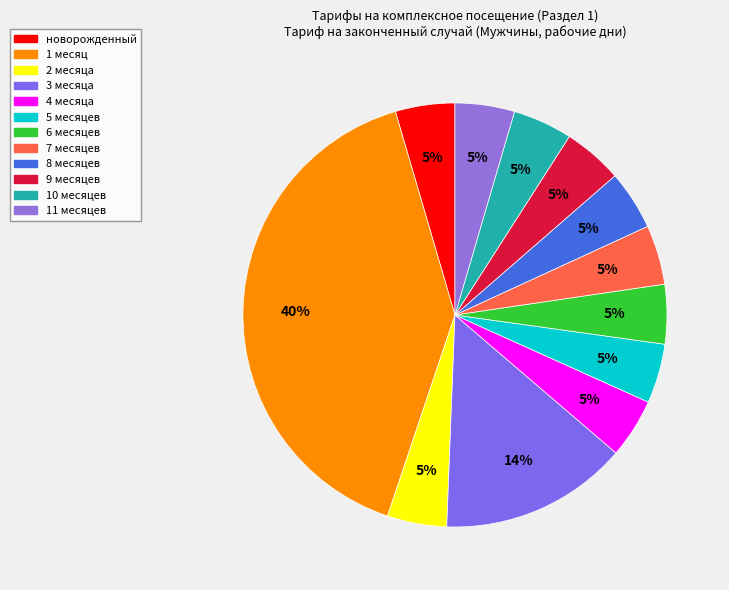

Rank the categories by value from lowest to highest.

новорожденный, 2 месяца, 4 месяца, 5 месяцев, 6 месяцев, 7 месяцев, 8 месяцев, 9 месяцев, 10 месяцев, 11 месяцев, 3 месяца, 1 месяц